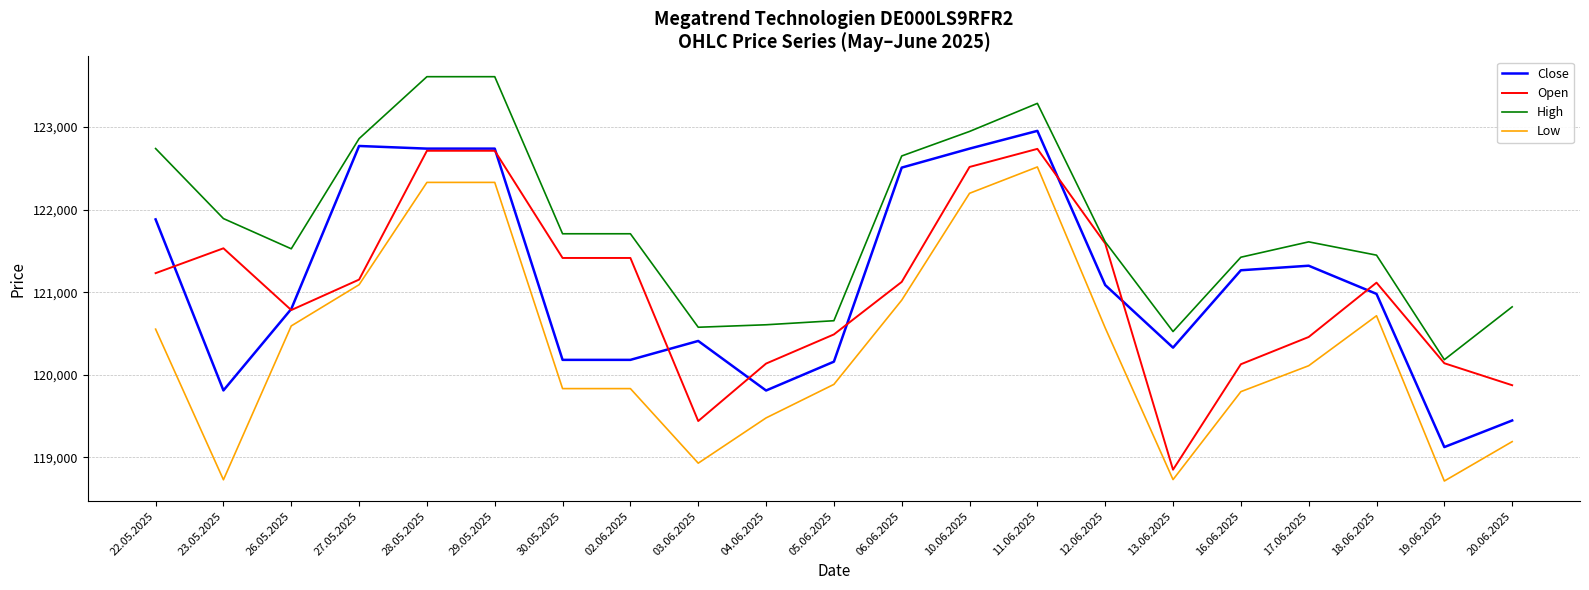

Between 28.05.2025 and 18.06.2025, which series saw the biggest shift?

High